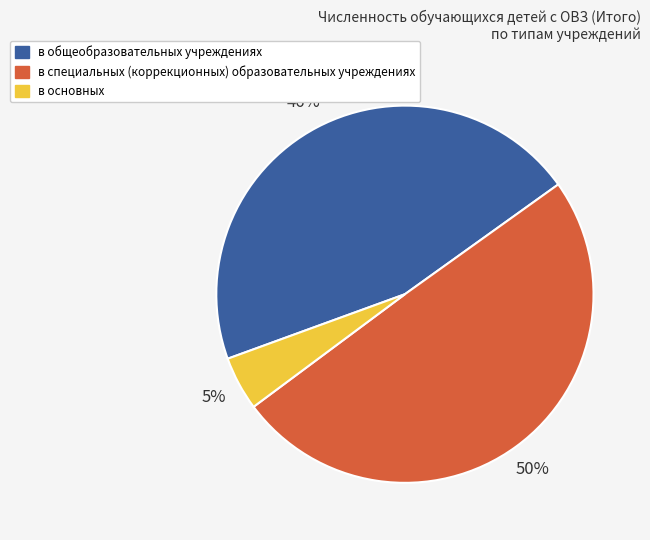

Is в общеобразовательных учреждениях the majority of the pie?

No